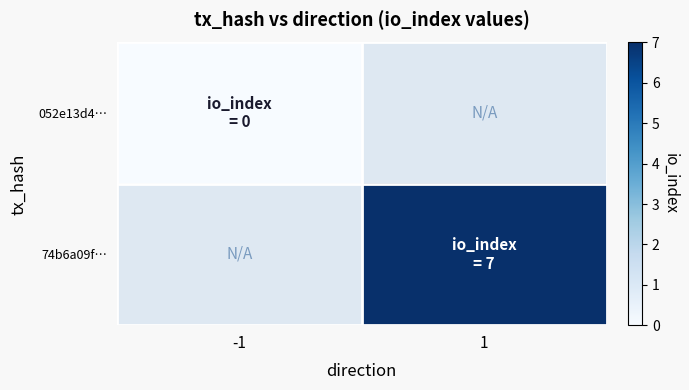

At which category does the chart reach its minimum across all series?

-1